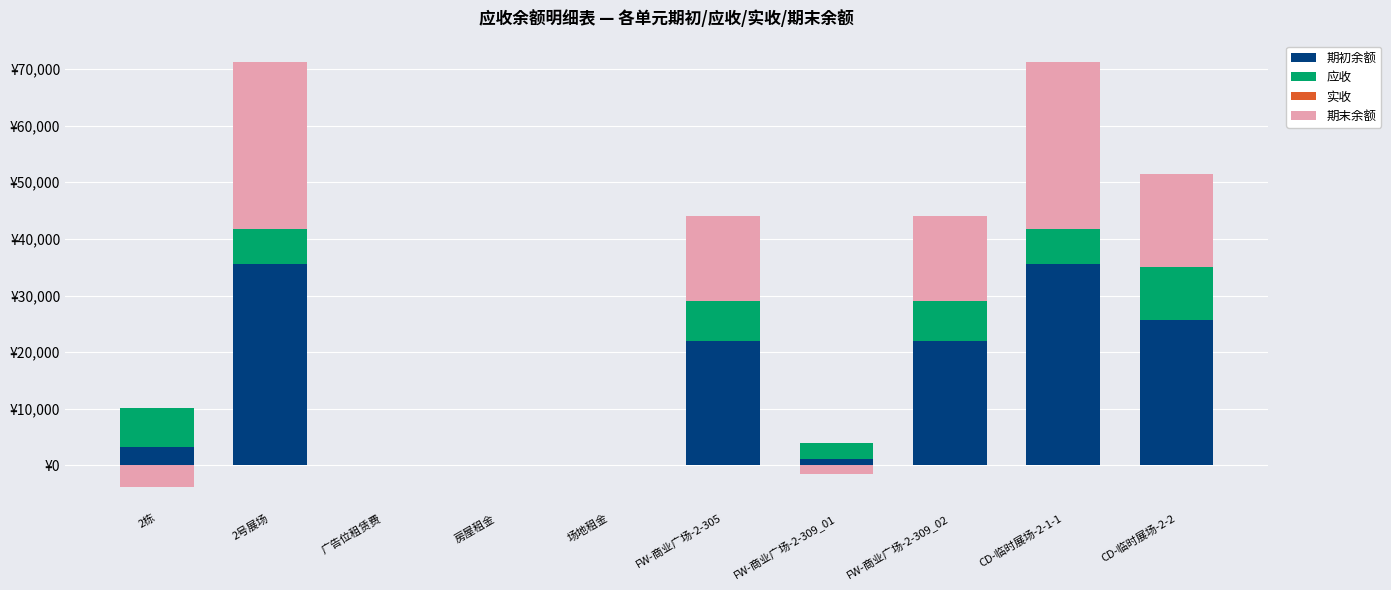

Rank the series by their maximum value, from highest to lowest.

期初余额, 期末余额, 应收, 实收